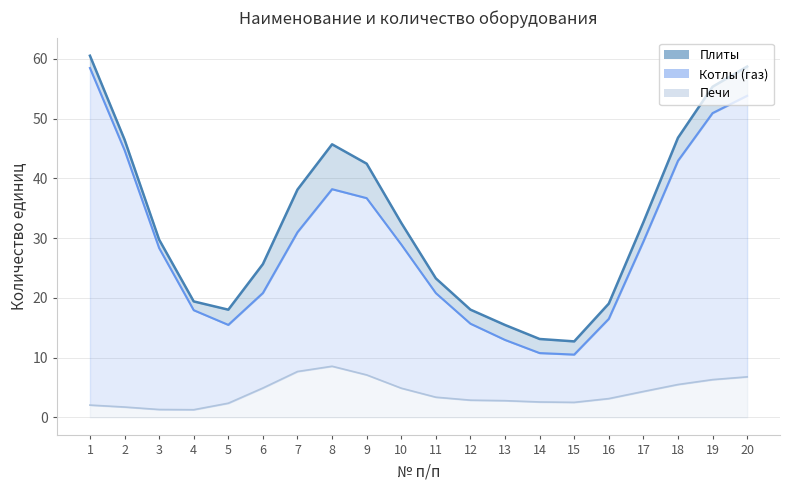

Which series changed the most between 2 and 14?

Котлы (линия)